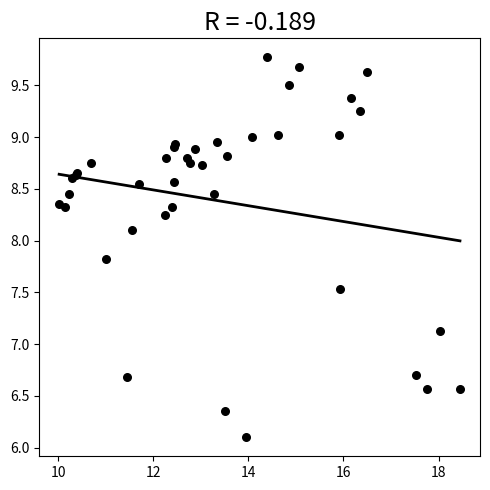

What Y value in the scatter plot is closest to 7?

7.1